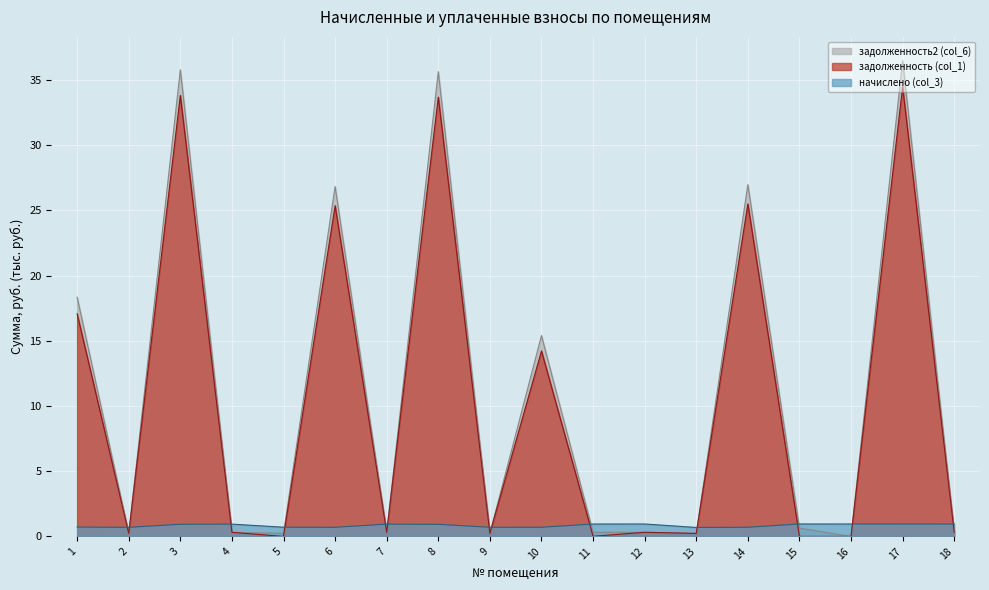

What is the total value across all series at 15?

1.6